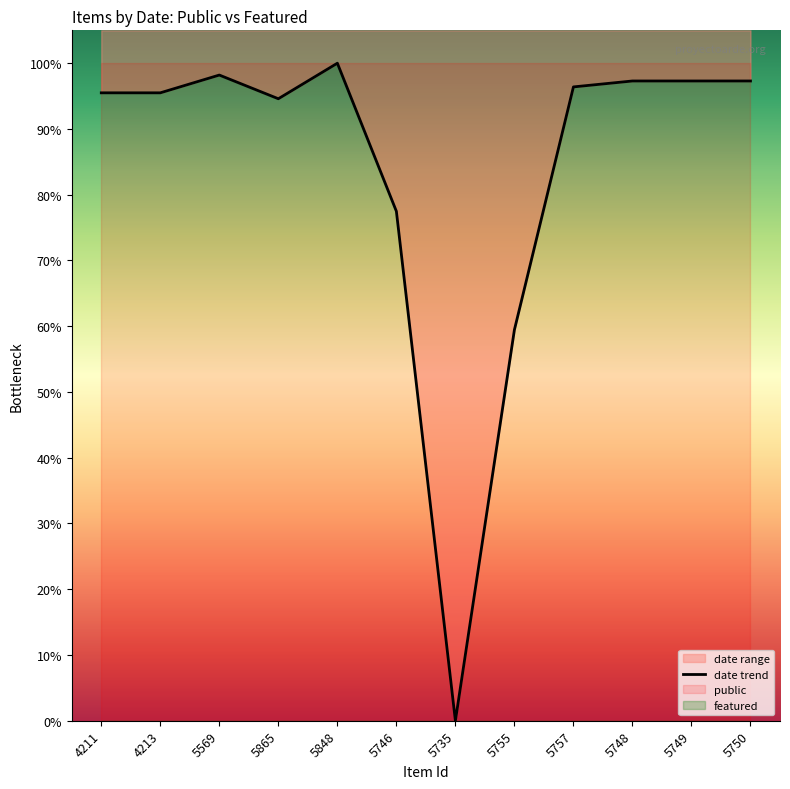

Where is the data nearest to the value 50?

5755